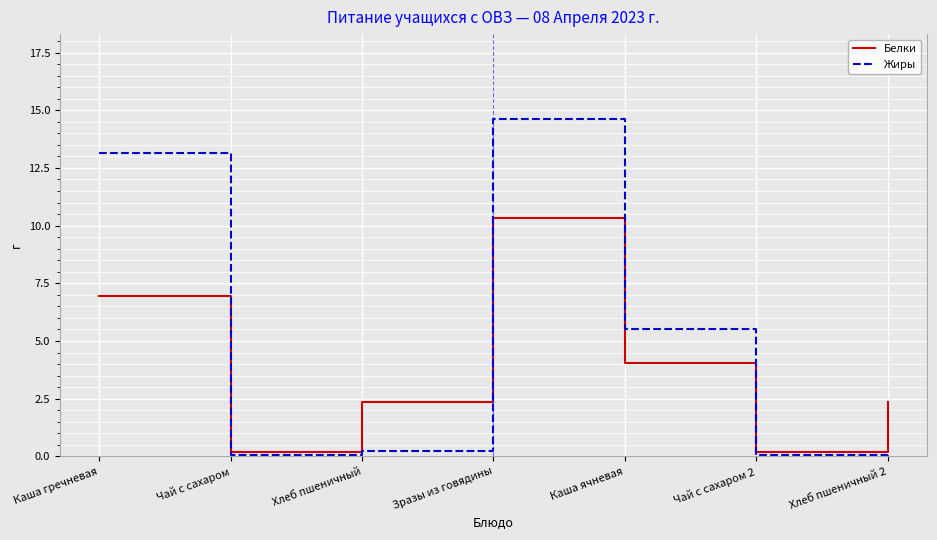

How many intersections are there between Жиры and Белки?

3